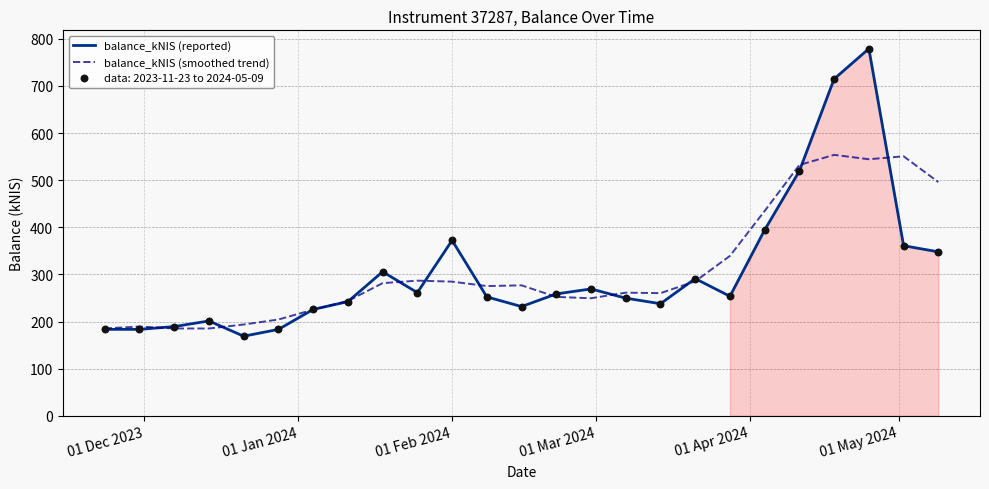

What are all the series names shown in the legend?

balance_kNIS (reported), balance_kNIS (smoothed trend)